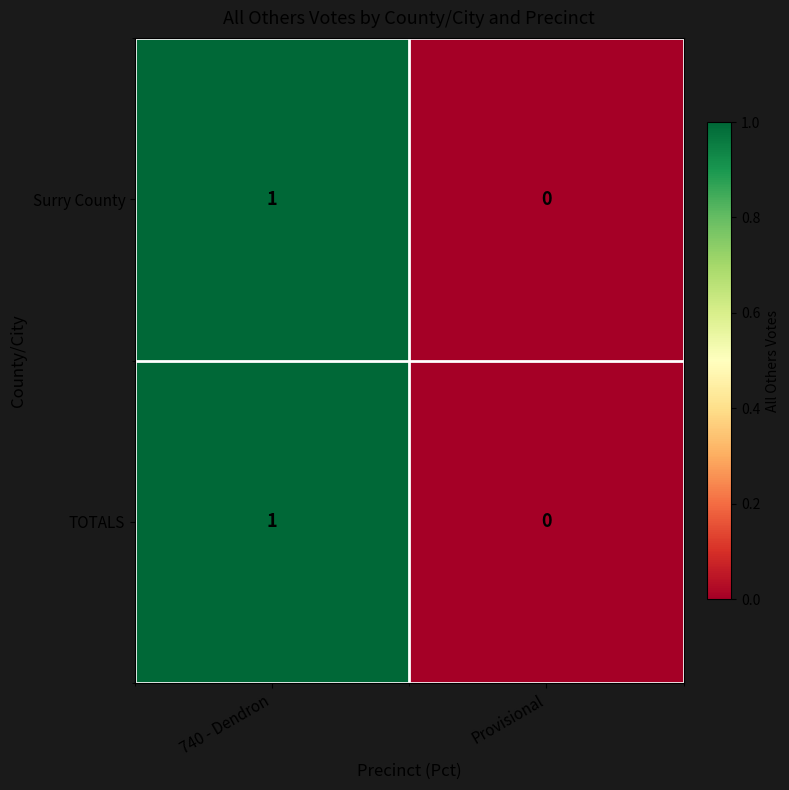

Which category has the highest value in the TOTALS series?

740 - Dendron